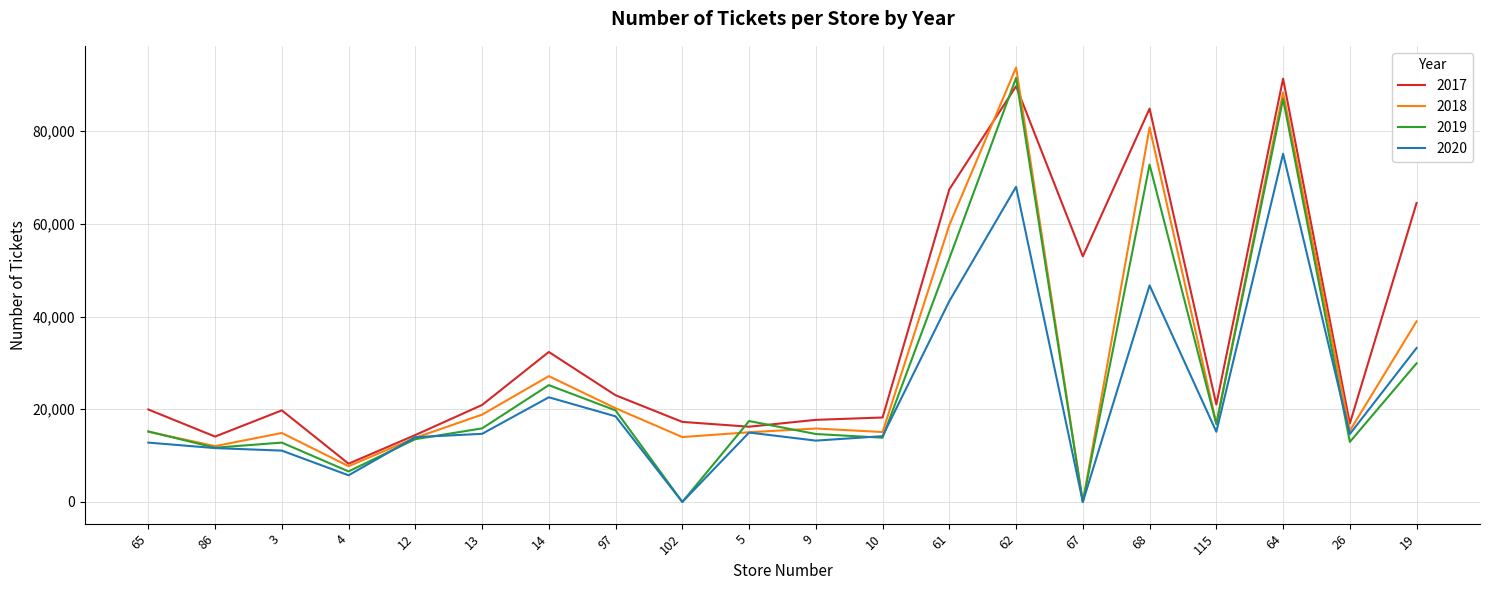

List the series in order of their overall mean, lowest first.

2020, 2019, 2018, 2017